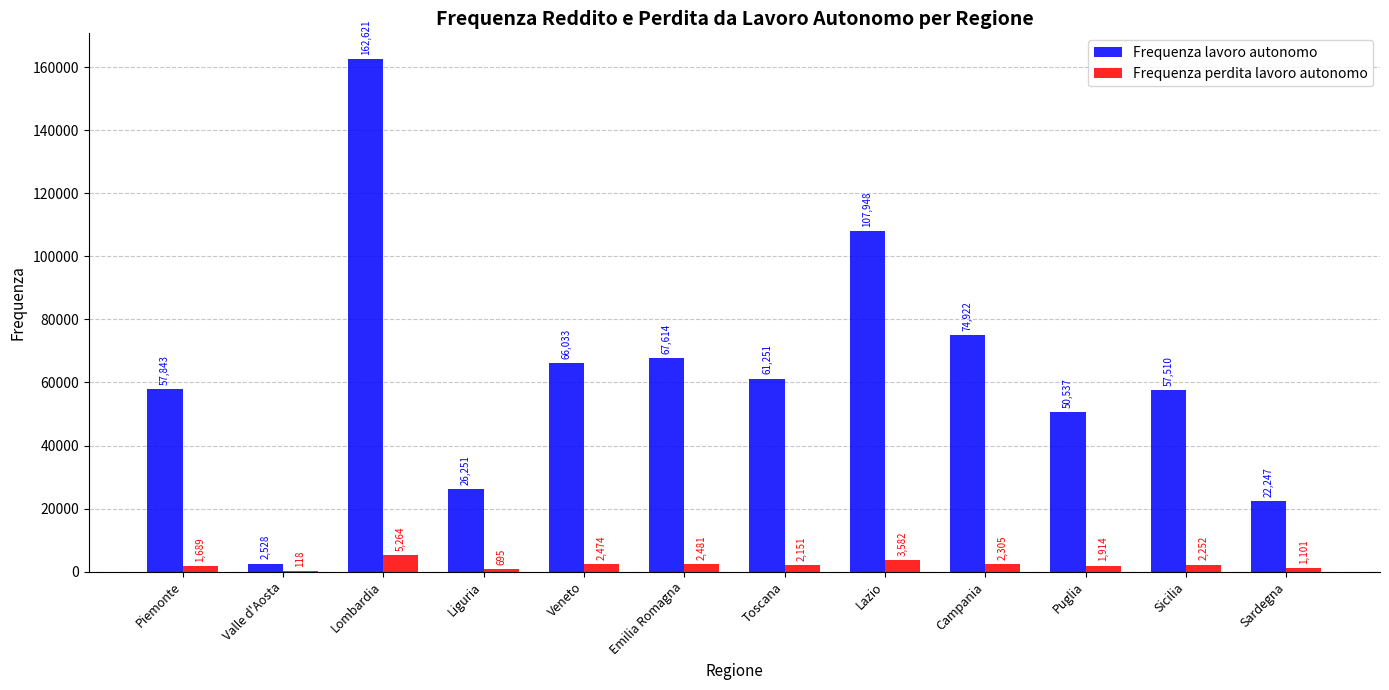

Which category has the highest value in the Frequenza perdita lavoro autonomo series?

Lombardia